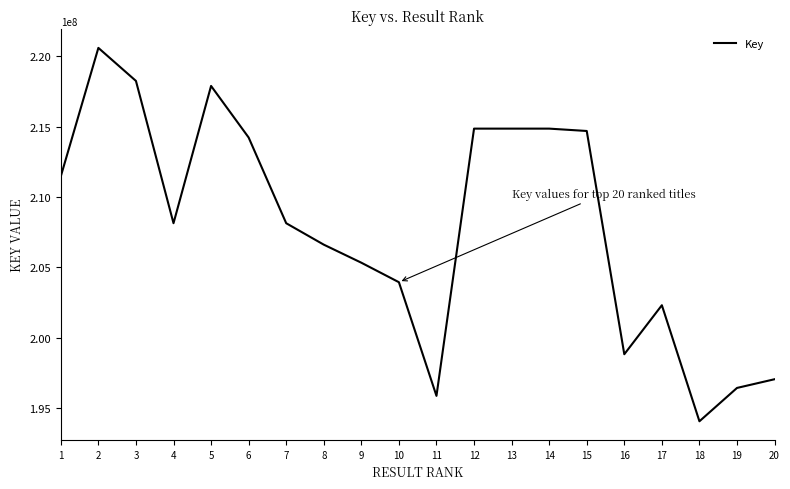

Count the number of categories in the chart.

20